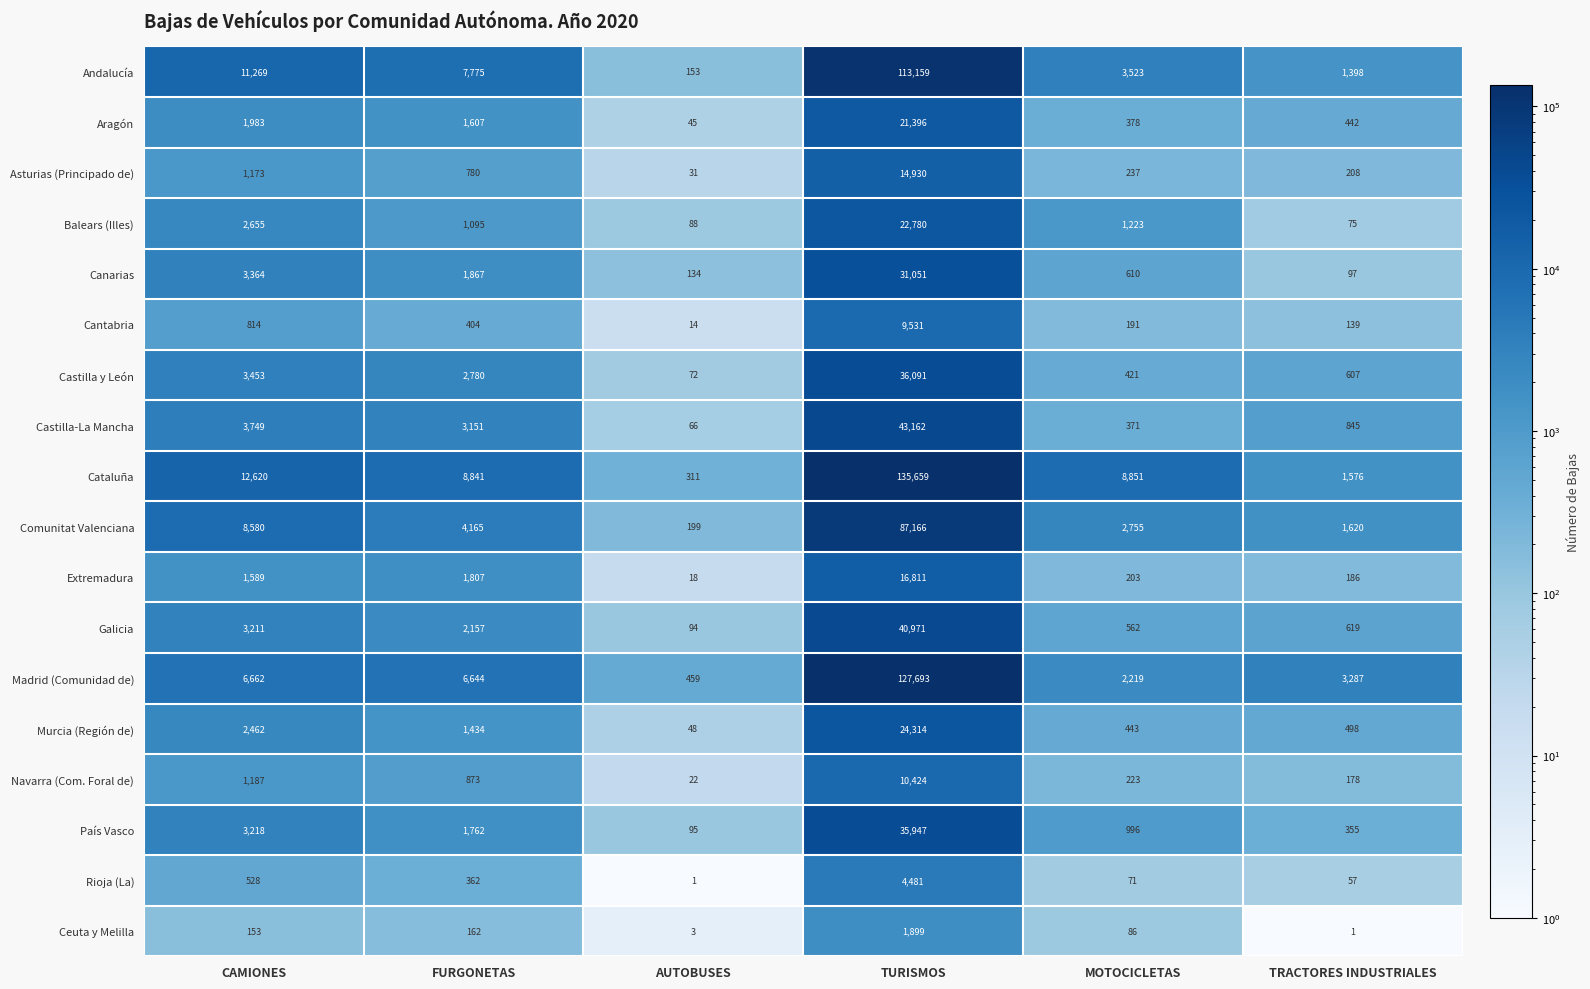

Count the number of data series in this chart.

18